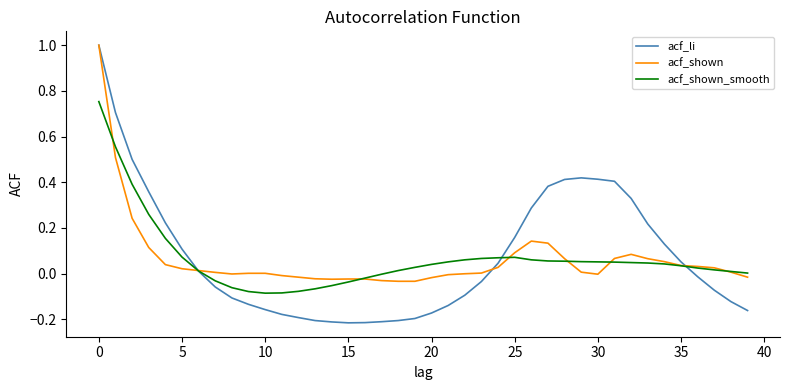

What is the sum of all acf_shown values?

2.5